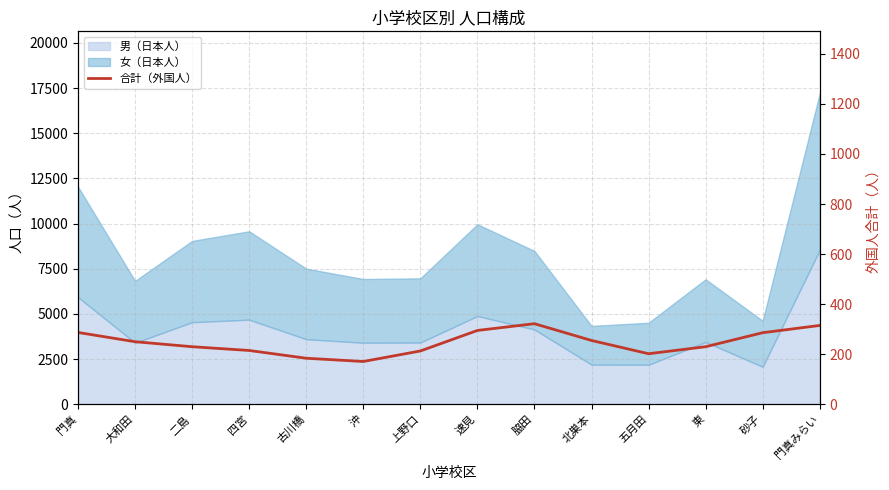

What is the difference between the values at 古川橋 and 沖?

13